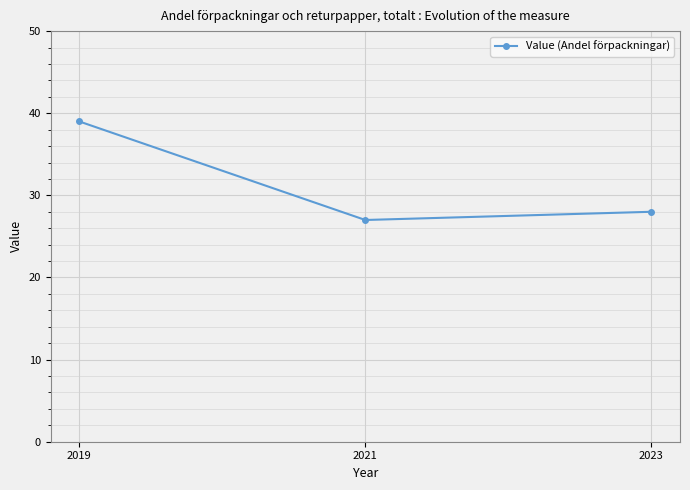

What is the average value?

31